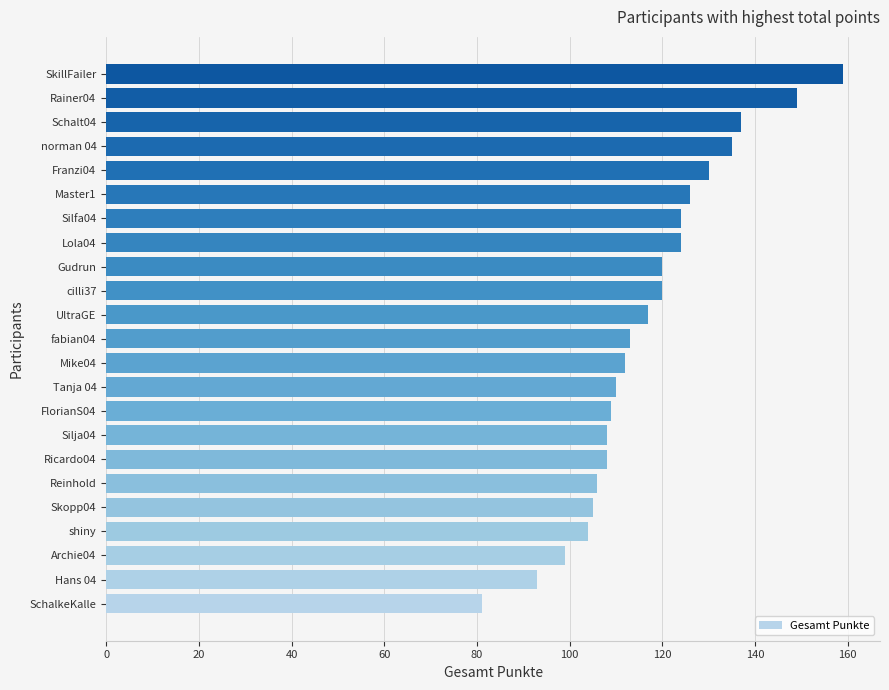

Reading bottom to top, extract all data points from this chart.

81	93	99	104	105	106	108	108	109	110	112	113	117	120	120	124	124	126	130	135	137	149	159